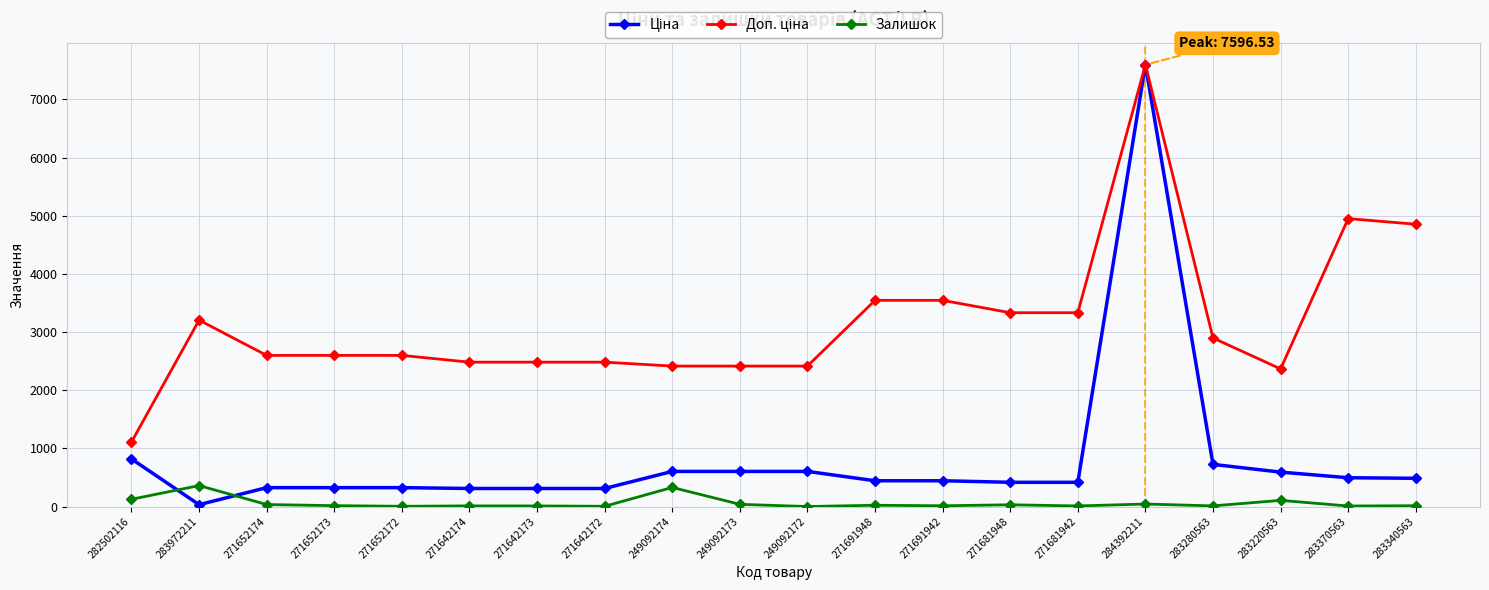

Does the chart have visible grid lines?

Yes